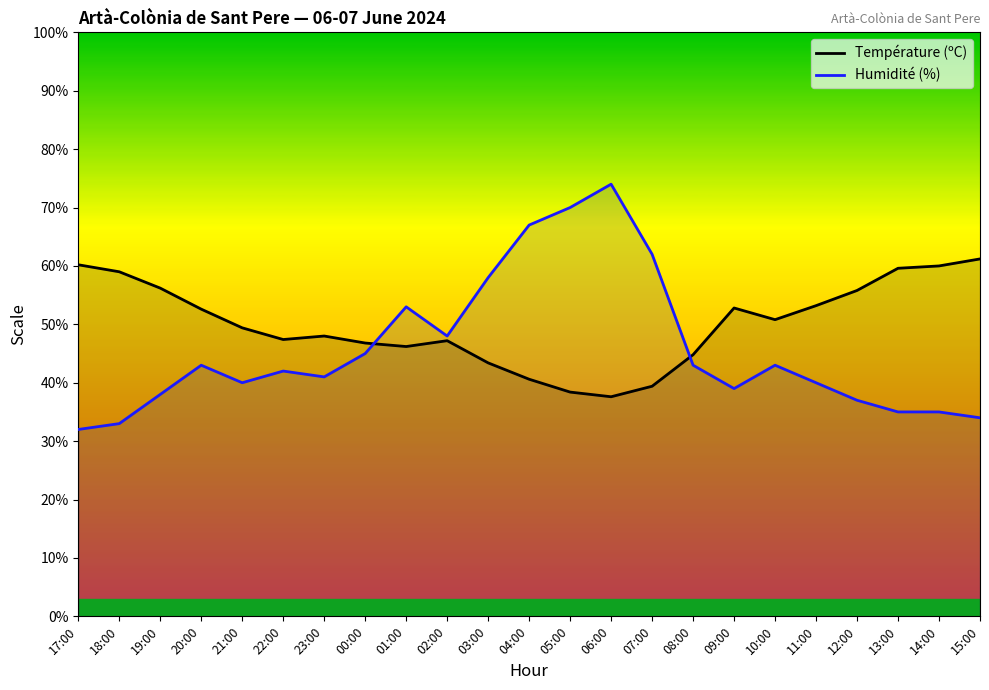

Read the Température (ºC) value at 07:00.

39.4